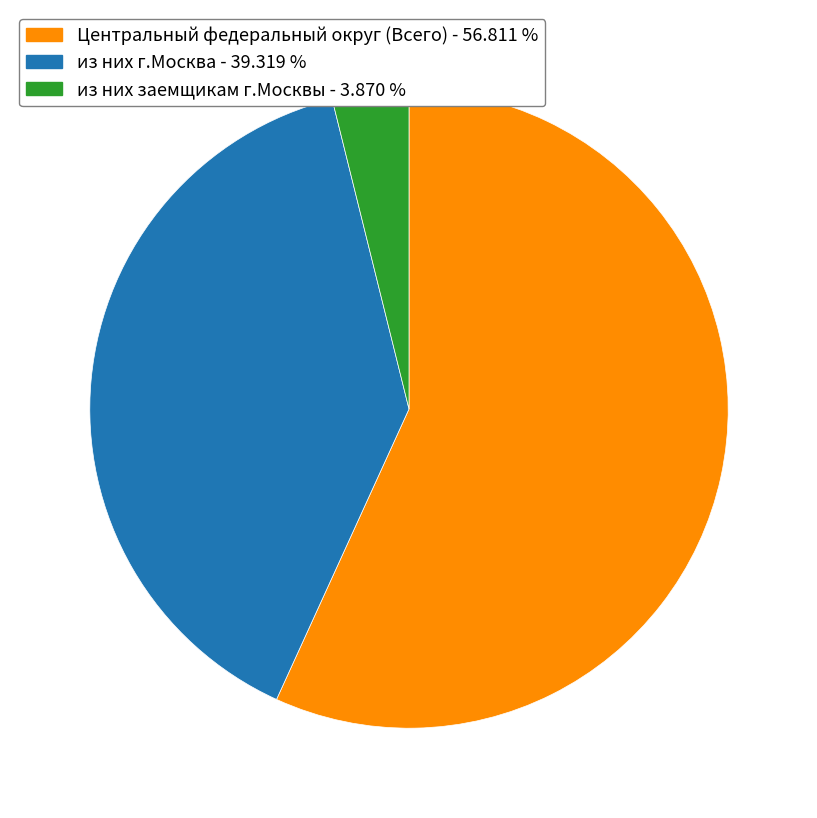

Is it true that из них заемщикам г.Москвы is 4% of the pie?

True